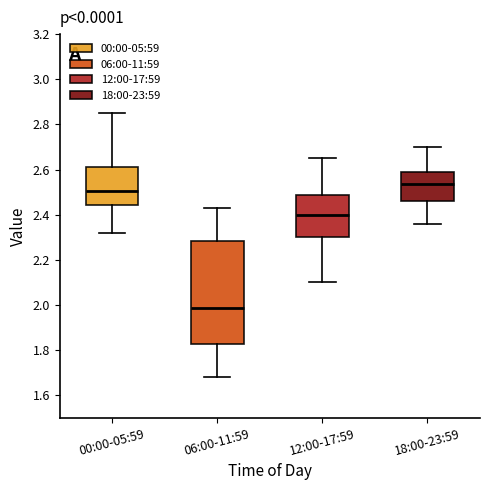

Which box is the tallest, from its lower edge to its upper edge?

06:00-11:59